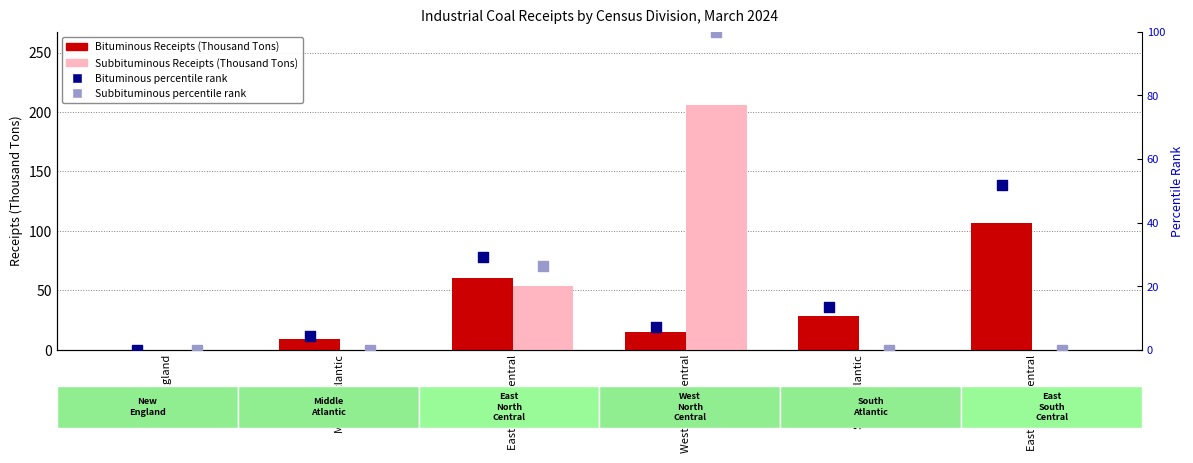

Which series reaches the minimum Y coordinate?

Bituminous Receipts (Thousand Tons)